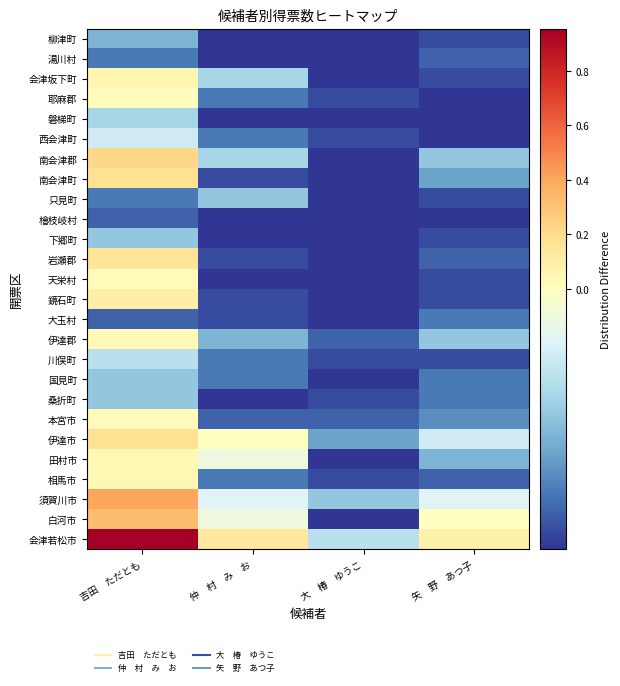

Reading right to left, what are all the values shown in this chart?

会津若松市: 矢　野　あつ子=0.1	大　椿　ゆうこ=-0.0	仲　村　み　お=0.1	吉田　ただとも=1.0
白河市: 矢　野　あつ子=0.0	大　椿　ゆうこ=-0.0	仲　村　み　お=-0.0	吉田　ただとも=0.3
須賀川市: 矢　野　あつ子=-0.0	大　椿　ゆうこ=-0.0	仲　村　み　お=-0.0	吉田　ただとも=0.4
相馬市: 矢　野　あつ子=-0.0	大　椿　ゆうこ=-0.0	仲　村　み　お=-0.0	吉田　ただとも=0.0
田村市: 矢　野　あつ子=-0.0	大　椿　ゆうこ=-0.0	仲　村　み　お=-0.0	吉田　ただとも=0.0
伊達市: 矢　野　あつ子=-0.0	大　椿　ゆうこ=-0.0	仲　村　み　お=0.0	吉田　ただとも=0.2
本宮市: 矢　野　あつ子=-0.0	大　椿　ゆうこ=-0.0	仲　村　み　お=-0.0	吉田　ただとも=0.0
桑折町: 矢　野　あつ子=-0.0	大　椿　ゆうこ=-0.0	仲　村　み　お=-0.0	吉田　ただとも=-0.0
国見町: 矢　野　あつ子=-0.0	大　椿　ゆうこ=-0.0	仲　村　み　お=-0.0	吉田　ただとも=-0.0
川俣町: 矢　野　あつ子=-0.0	大　椿　ゆうこ=-0.0	仲　村　み　お=-0.0	吉田　ただとも=-0.0
伊達郡: 矢　野　あつ子=-0.0	大　椿　ゆうこ=-0.0	仲　村　み　お=-0.0	吉田　ただとも=0.0
大玉村: 矢　野　あつ子=-0.0	大　椿　ゆうこ=-0.0	仲　村　み　お=-0.0	吉田　ただとも=-0.0
鏡石町: 矢　野　あつ子=-0.0	大　椿　ゆうこ=-0.0	仲　村　み　お=-0.0	吉田　ただとも=0.1
天栄村: 矢　野　あつ子=-0.0	大　椿　ゆうこ=-0.0	仲　村　み　お=-0.0	吉田　ただとも=0.0
岩瀬郡: 矢　野　あつ子=-0.0	大　椿　ゆうこ=-0.0	仲　村　み　お=-0.0	吉田　ただとも=0.2
下郷町: 矢　野　あつ子=-0.0	大　椿　ゆうこ=-0.0	仲　村　み　お=-0.0	吉田　ただとも=-0.0
檜枝岐村: 矢　野　あつ子=-0.0	大　椿　ゆうこ=-0.0	仲　村　み　お=-0.0	吉田　ただとも=-0.0
只見町: 矢　野　あつ子=-0.0	大　椿　ゆうこ=-0.0	仲　村　み　お=-0.0	吉田　ただとも=-0.0
南会津町: 矢　野　あつ子=-0.0	大　椿　ゆうこ=-0.0	仲　村　み　お=-0.0	吉田　ただとも=0.2
南会津郡: 矢　野　あつ子=-0.0	大　椿　ゆうこ=-0.0	仲　村　み　お=-0.0	吉田　ただとも=0.2
西会津町: 矢　野　あつ子=-0.0	大　椿　ゆうこ=-0.0	仲　村　み　お=-0.0	吉田　ただとも=-0.0
磐梯町: 矢　野　あつ子=-0.0	大　椿　ゆうこ=-0.0	仲　村　み　お=-0.0	吉田　ただとも=-0.0
耶麻郡: 矢　野　あつ子=-0.0	大　椿　ゆうこ=-0.0	仲　村　み　お=-0.0	吉田　ただとも=0.0
会津坂下町: 矢　野　あつ子=-0.0	大　椿　ゆうこ=-0.0	仲　村　み　お=-0.0	吉田　ただとも=0.1
湯川村: 矢　野　あつ子=-0.0	大　椿　ゆうこ=-0.0	仲　村　み　お=-0.0	吉田　ただとも=-0.0
柳津町: 矢　野　あつ子=-0.0	大　椿　ゆうこ=-0.0	仲　村　み　お=-0.0	吉田　ただとも=-0.0